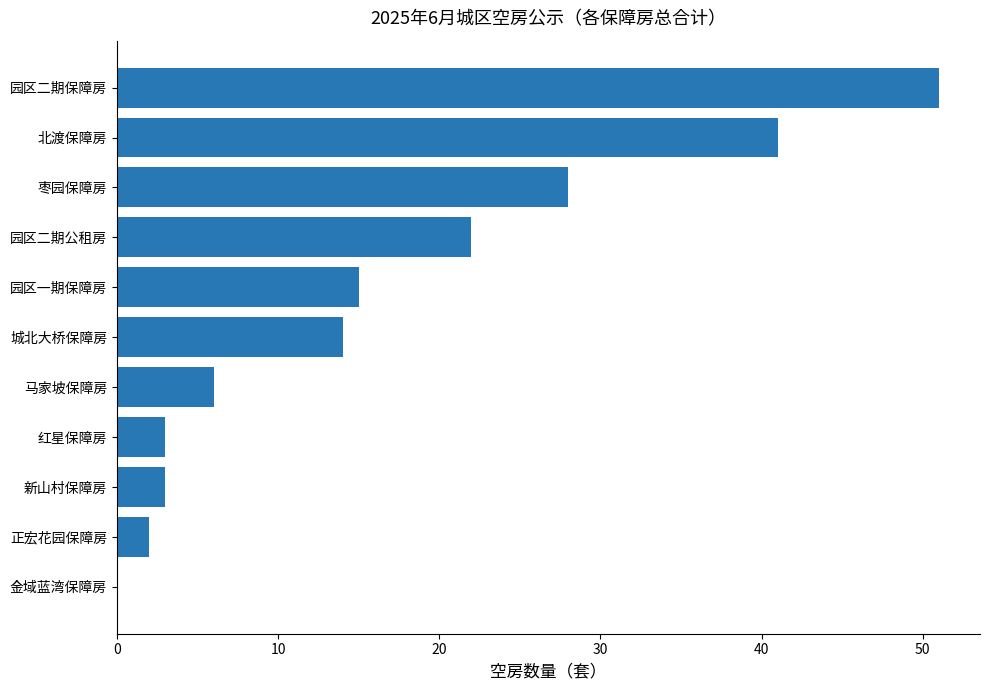

Is it true that the value at 城北大桥保障房 is 8?

False